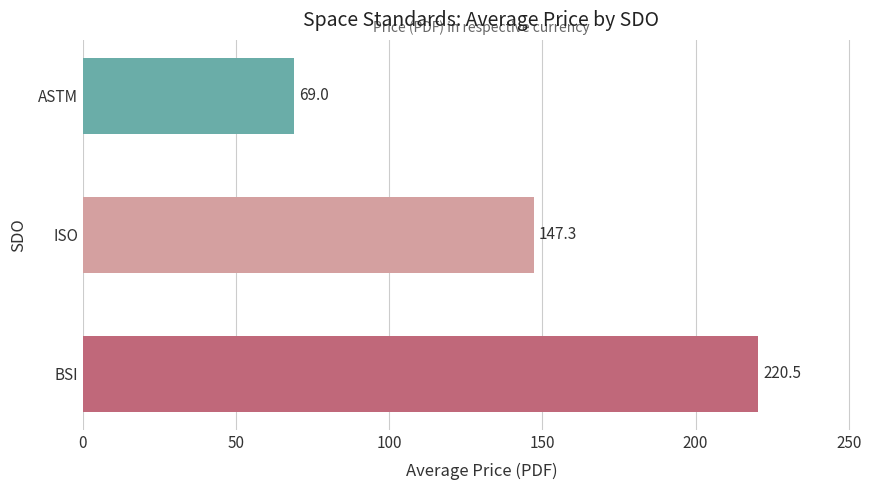

Count the number of values greater than 147.

2